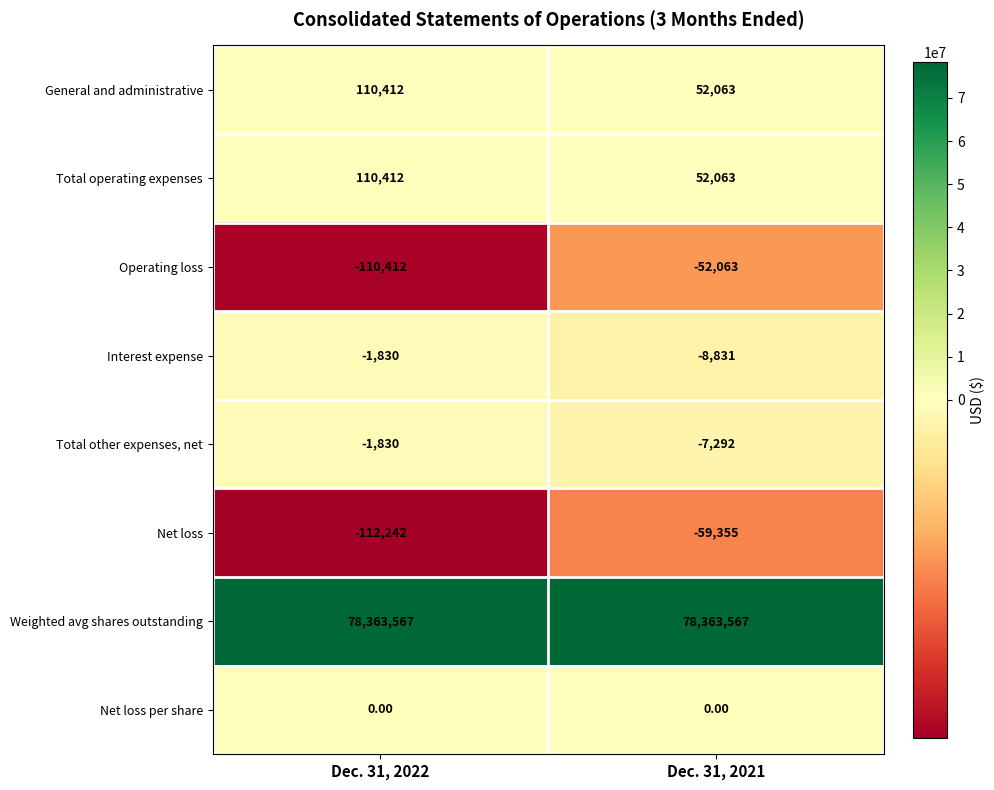

Rank the categories by Interest expense value from highest to lowest.

Dec. 31, 2022, Dec. 31, 2021